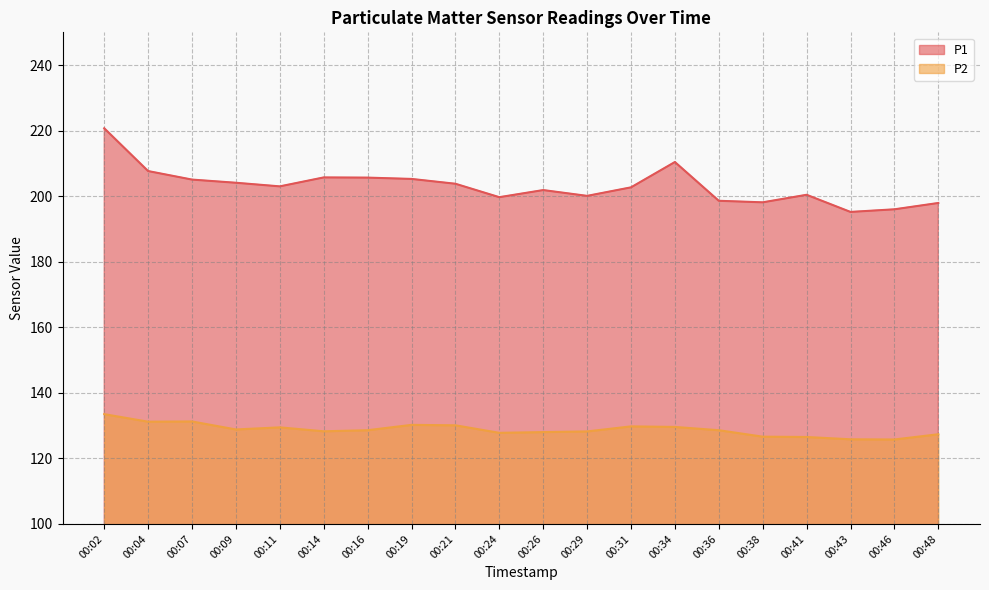

What is the value of the P1 point at the 4th from the left?

204.1